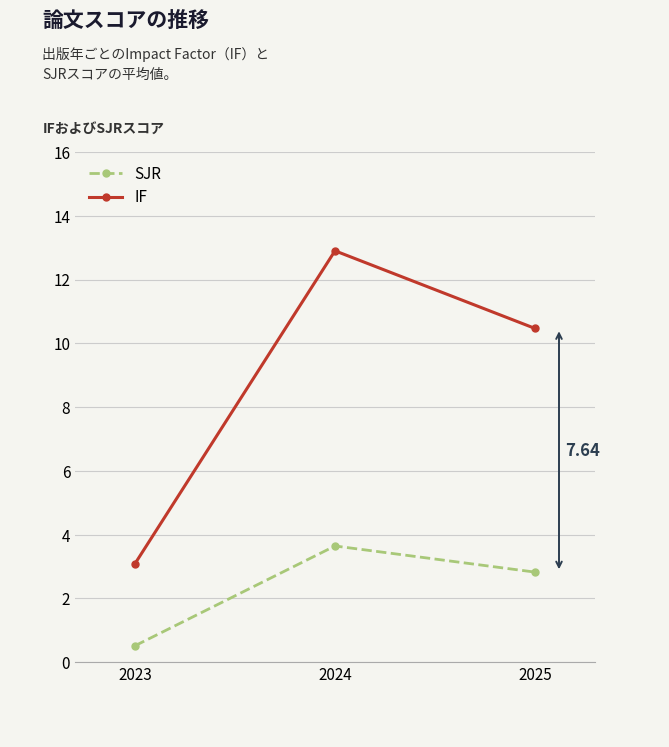

Which label corresponds to the smallest value in the chart?

2023